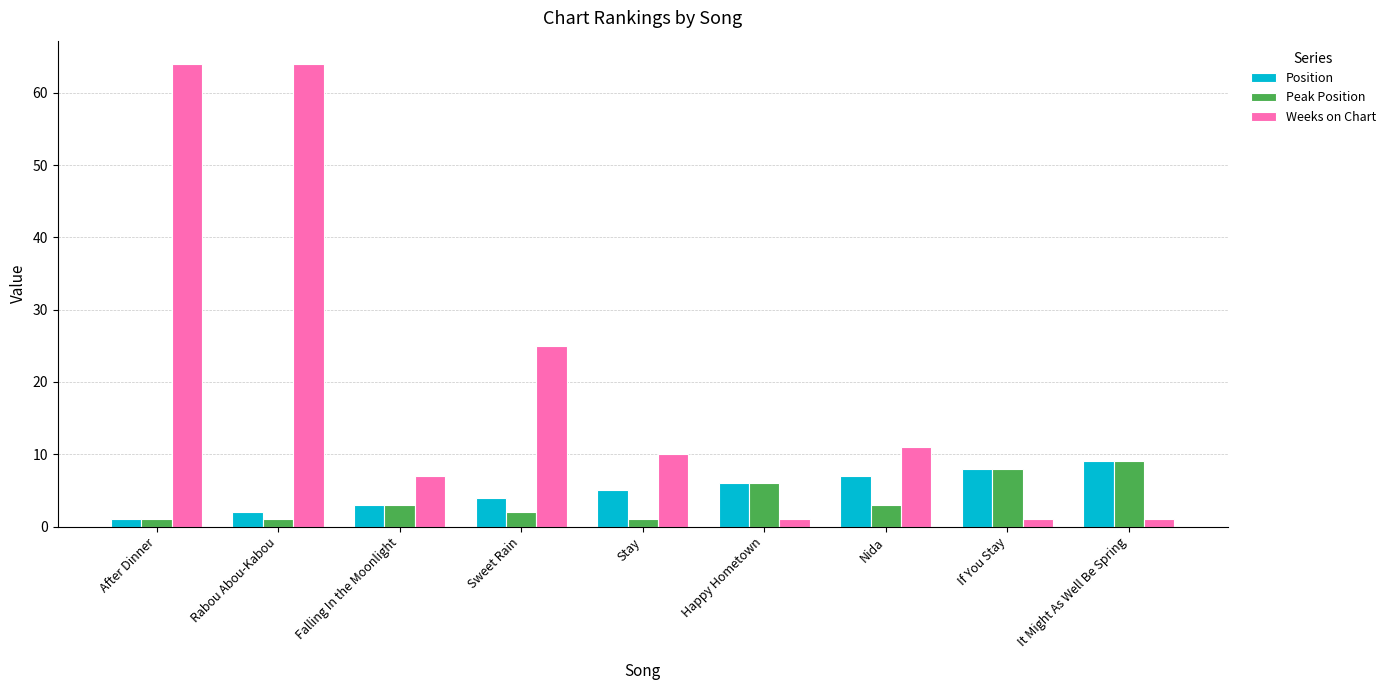

The Peak Position series shows 2 at Sweet Rain. True or false?

True